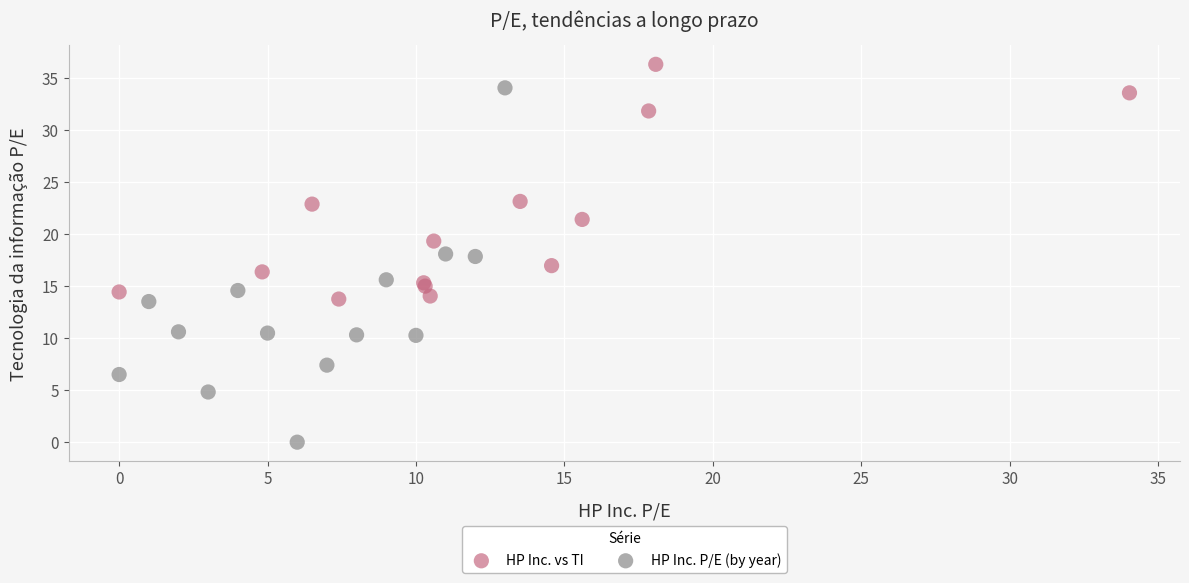

Which series reaches the minimum Y coordinate?

HP Inc. P/E (by year)